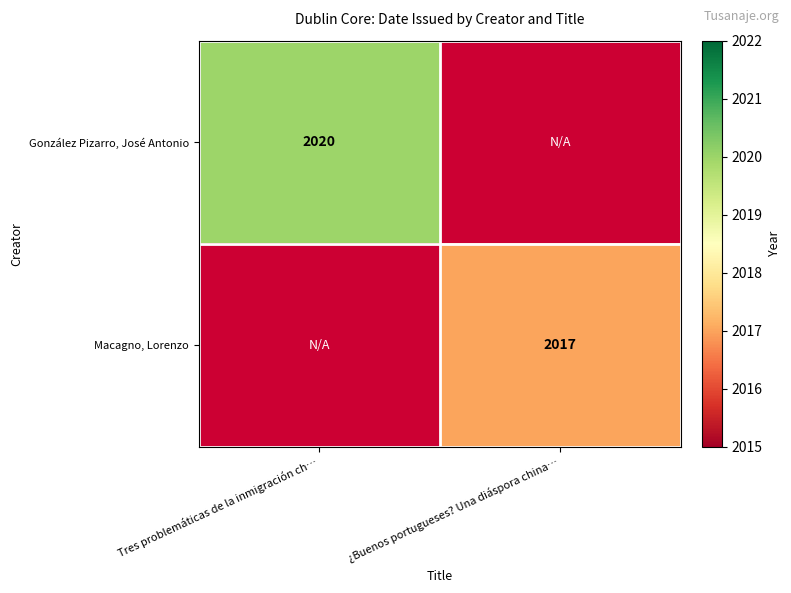

Between Tres problemáticas de la inmigración ch… and ¿Buenos portugueses? Una diáspora china…, which is larger?

Tres problemáticas de la inmigración ch…